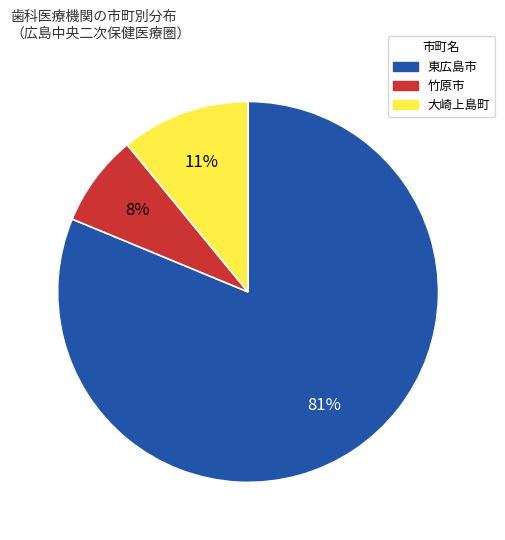

What percentage is the 東広島市 slice, to the nearest percent?

81%